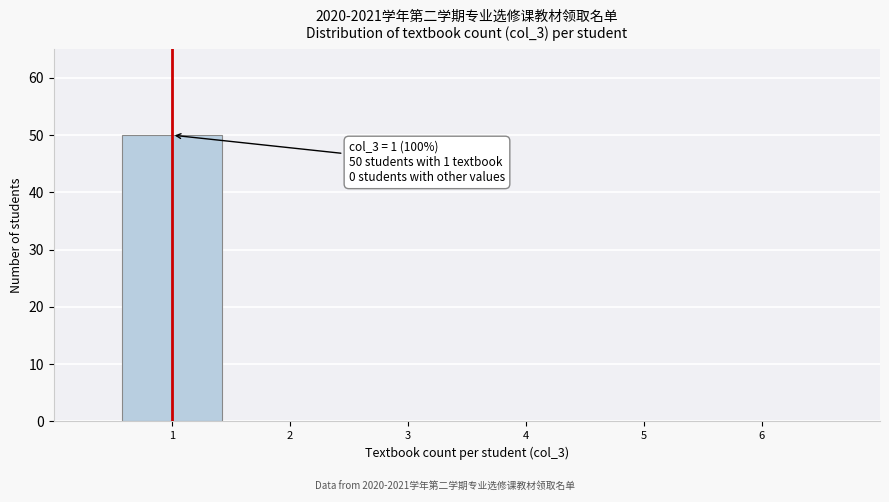

Reading left to right, extract all data points from this chart.

1=50	2=0	3=0	4=0	5=0	6=0